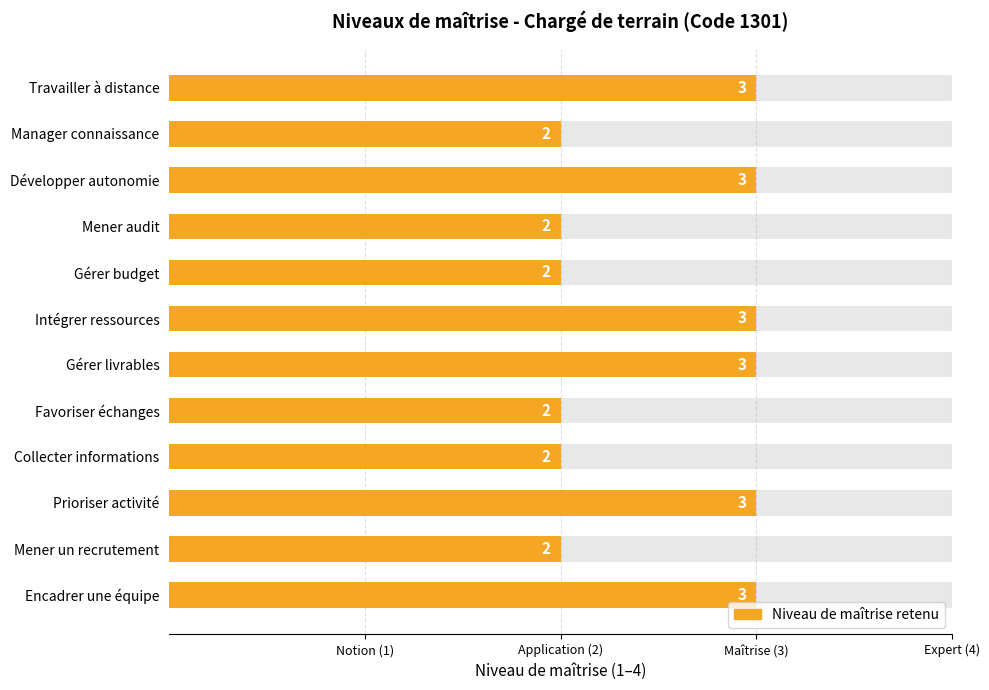

Between Mener un recrutement and Collecter informations, which is larger?

Mener un recrutement